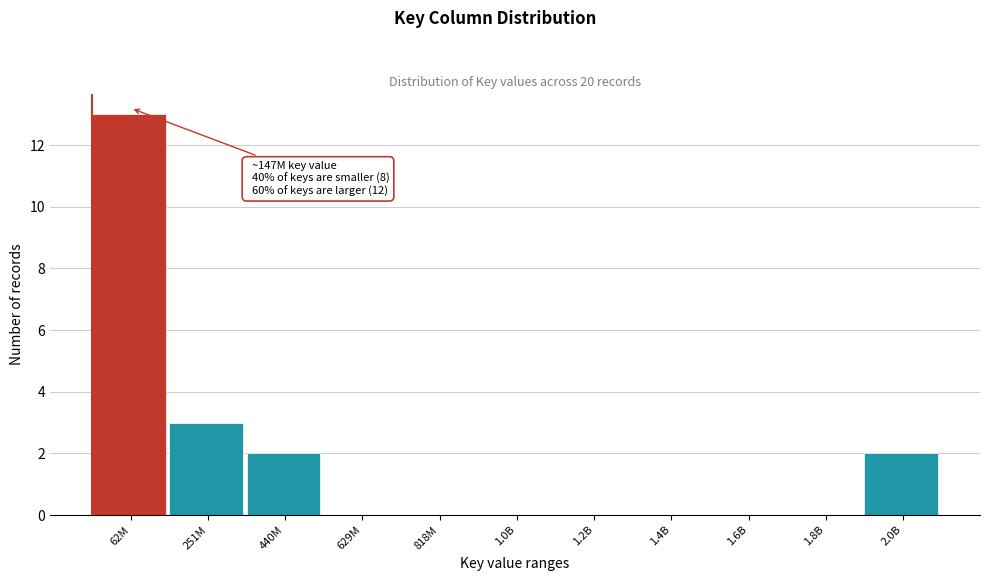

Reading right to left, transcribe all the data shown in this chart.

2.0B=2	1.8B=0	1.6B=0	1.4B=0	1.2B=0	1.0B=0	818M=0	629M=0	440M=2	251M=3	62M=13